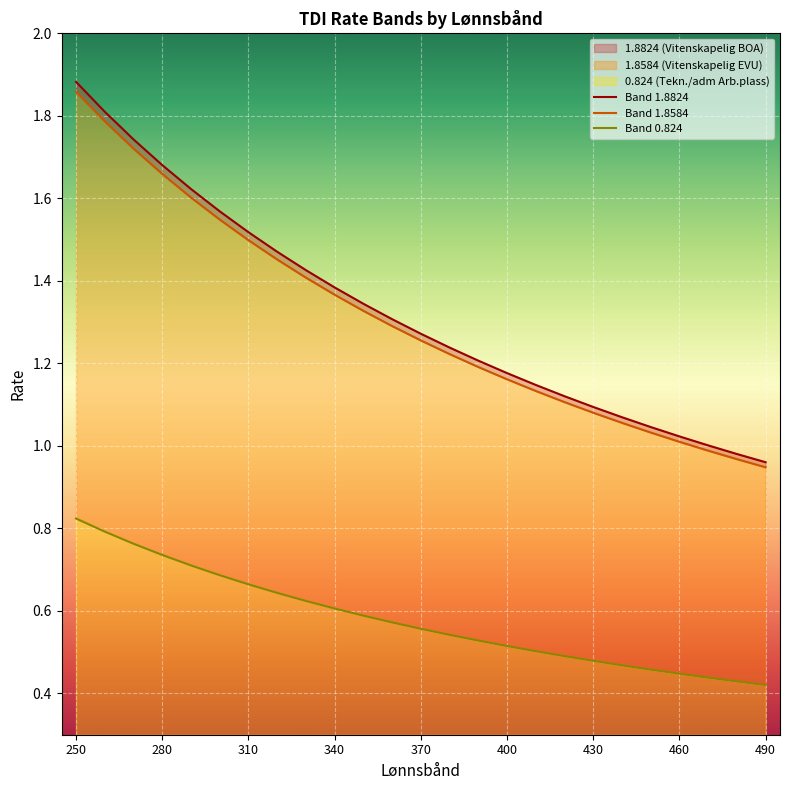

What is the smallest value displayed?

0.4